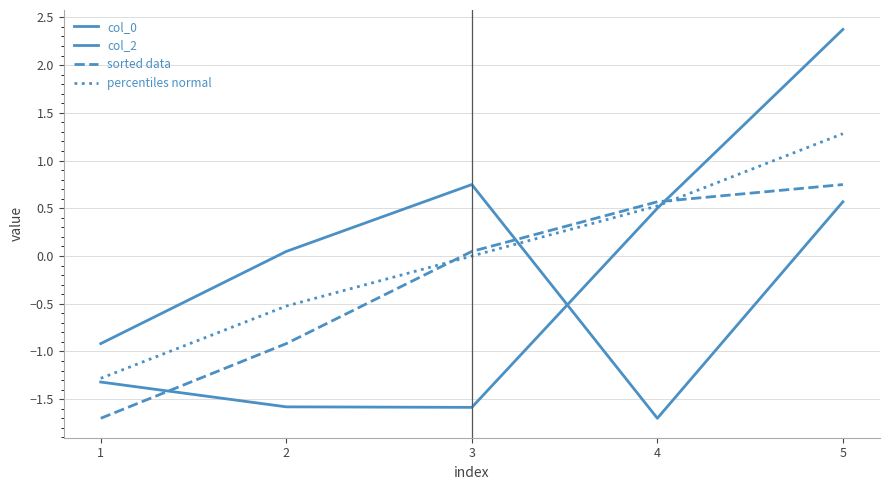

What is the total value across all series at 2?

-3.0